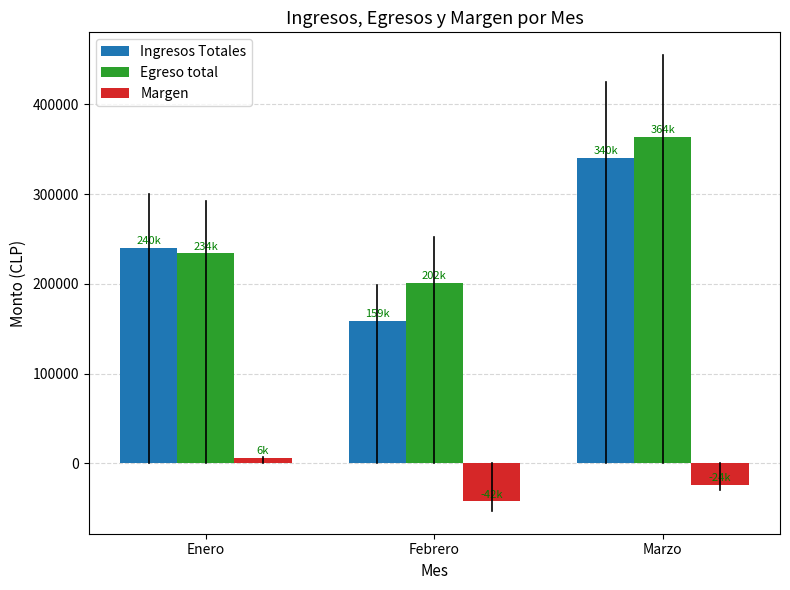

Are the bars horizontal?

No